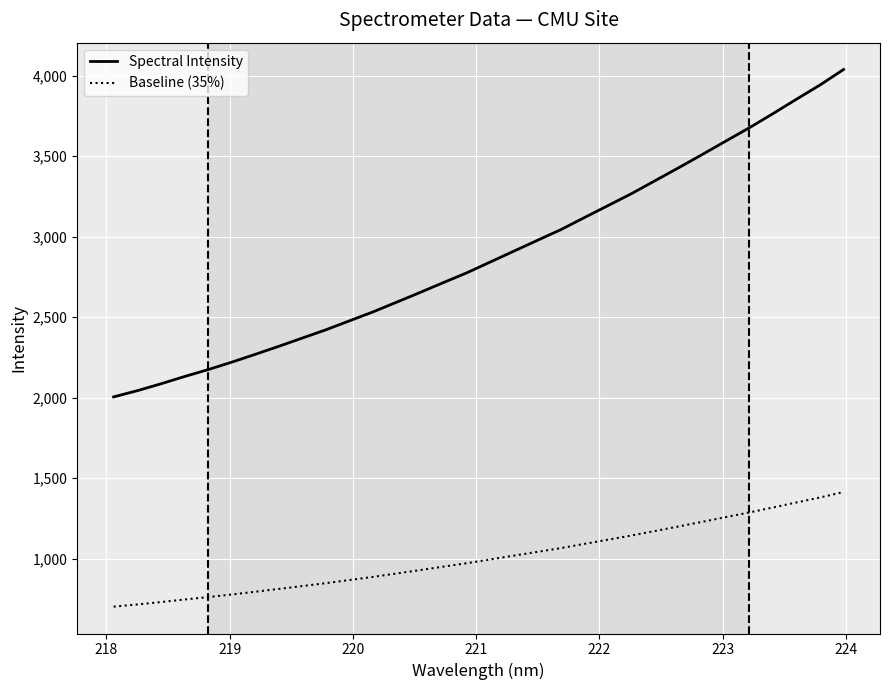

What is the difference between the second highest and minimum values in the Spectral Intensity series?

1937.2